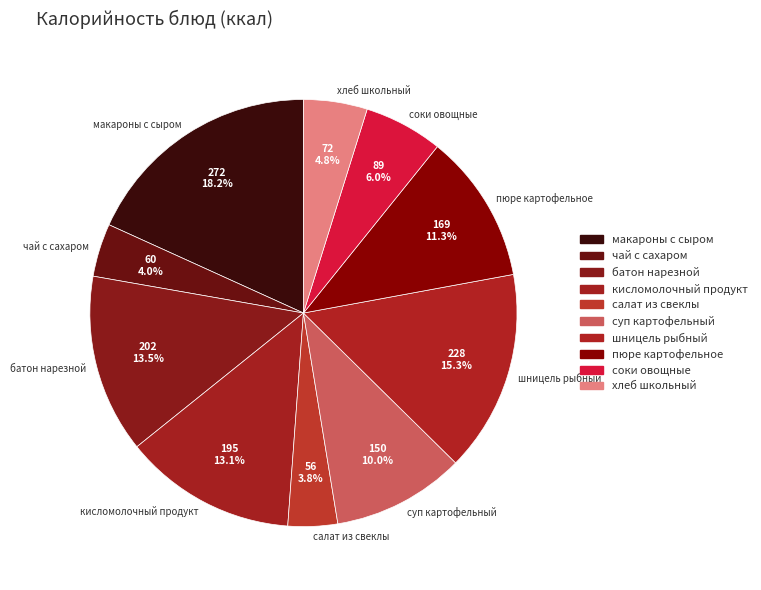

True or false: суп картофельный accounts for 23% of the total.

False